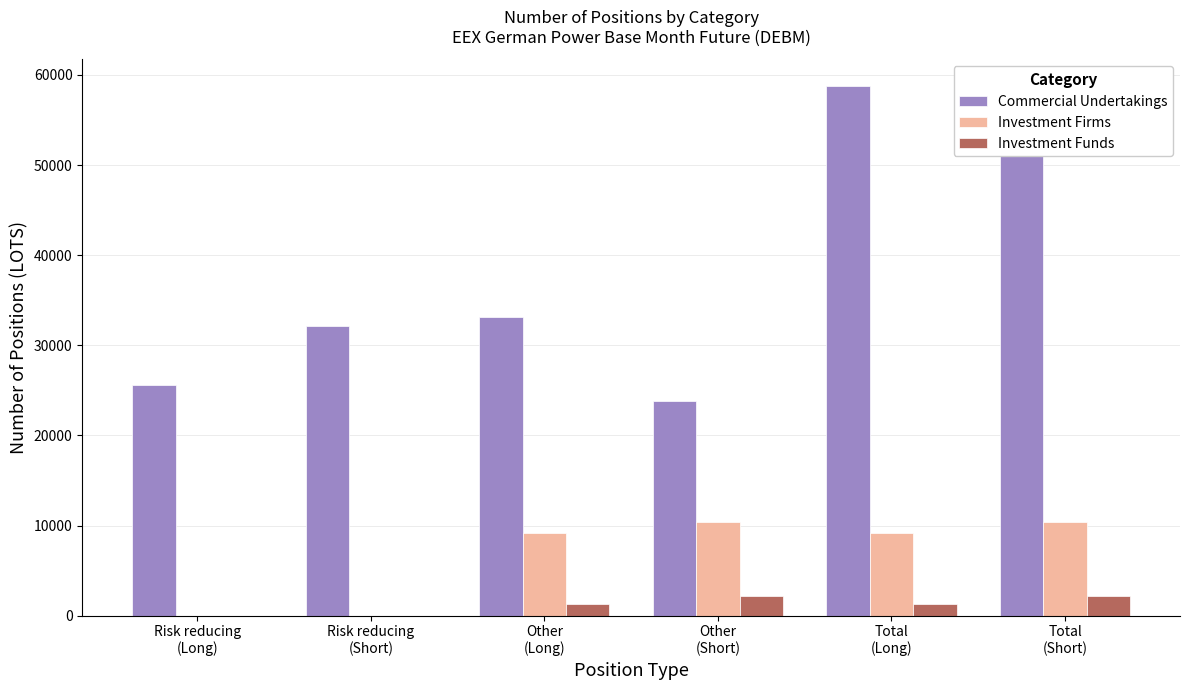

What is the highest value of the Investment Firms series?

10413.8